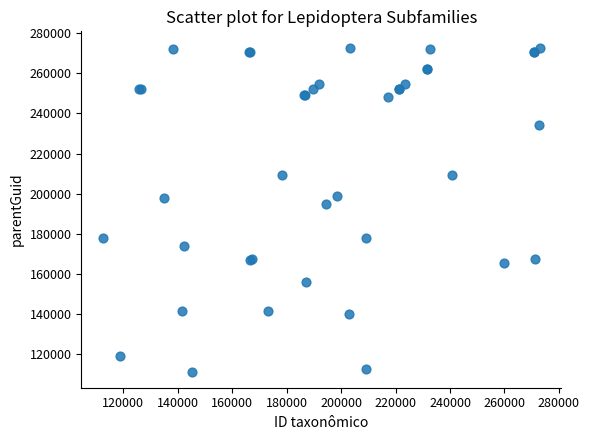

What Y value in the scatter plot is closest to 192055?

194577